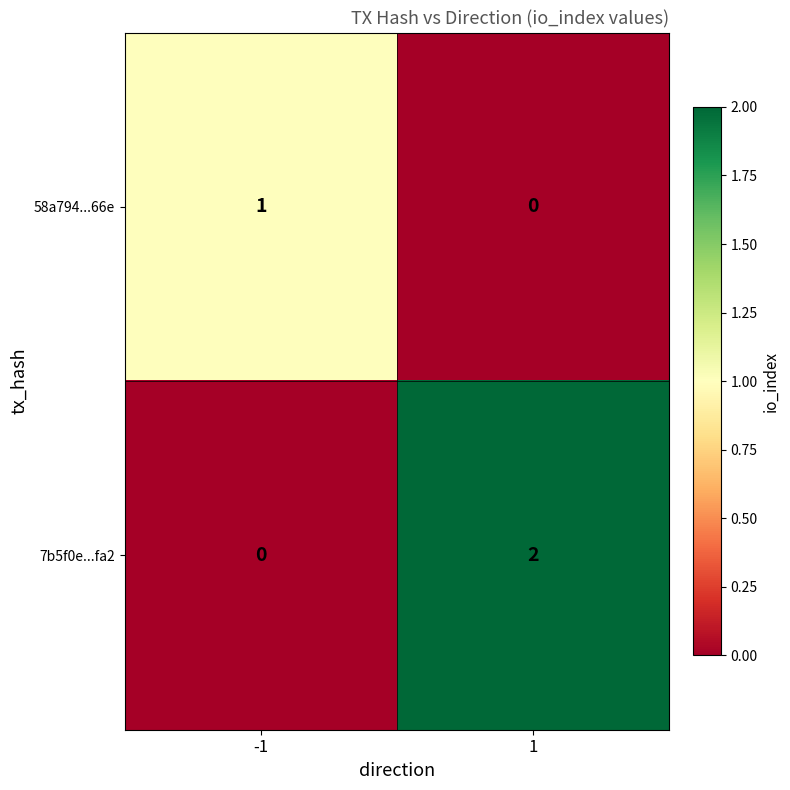

At which category is the sum across all series the highest?

1